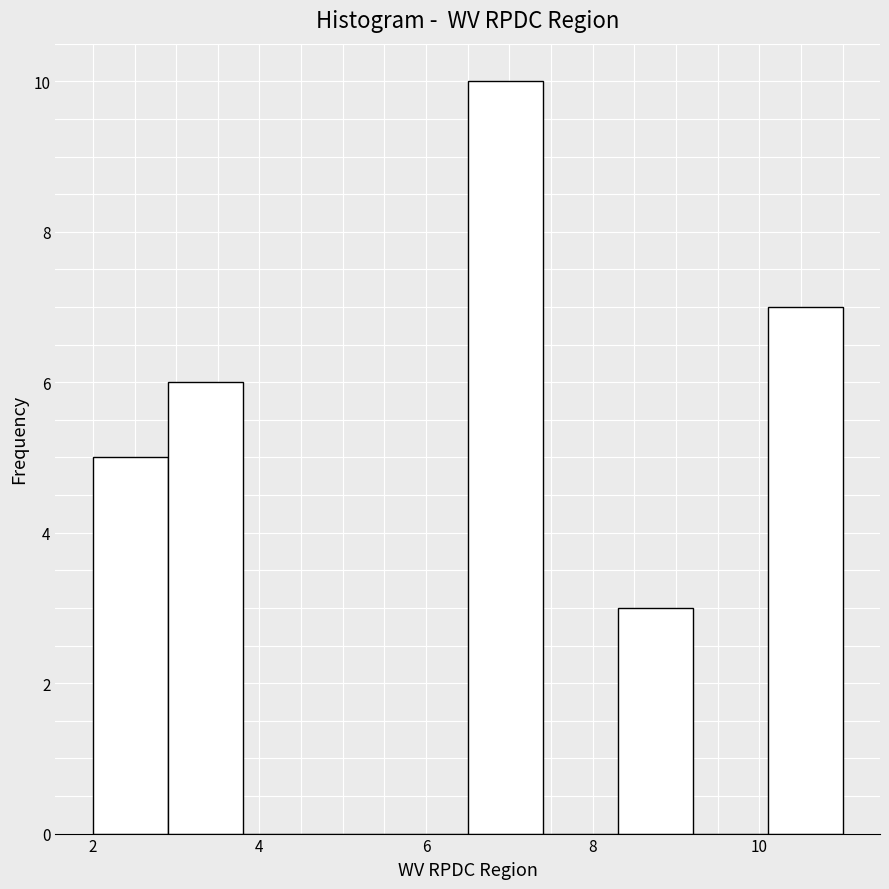

Reading left to right, transcribe this chart: for each bar, give the range it covers on the x-axis and its height. Neither the bar edges nor the heights are printed on the chart, so give them approximately, as read against the axes.

2.0 to 2.9: 5
2.9 to 3.8: 6
3.8 to 4.7: 0
4.7 to 5.6: 0
5.6 to 6.5: 0
6.5 to 7.4: 10
7.4 to 8.3: 0
8.3 to 9.2: 3
9.2 to 10.1: 0
10.1 to 11.0: 7